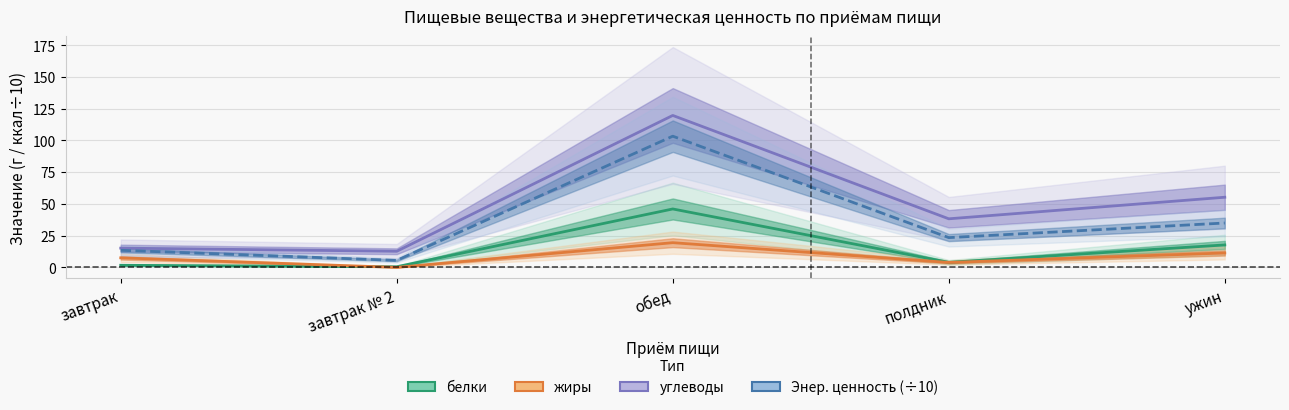

After their last crossing, which series has the higher values: жиры or белки?

белки